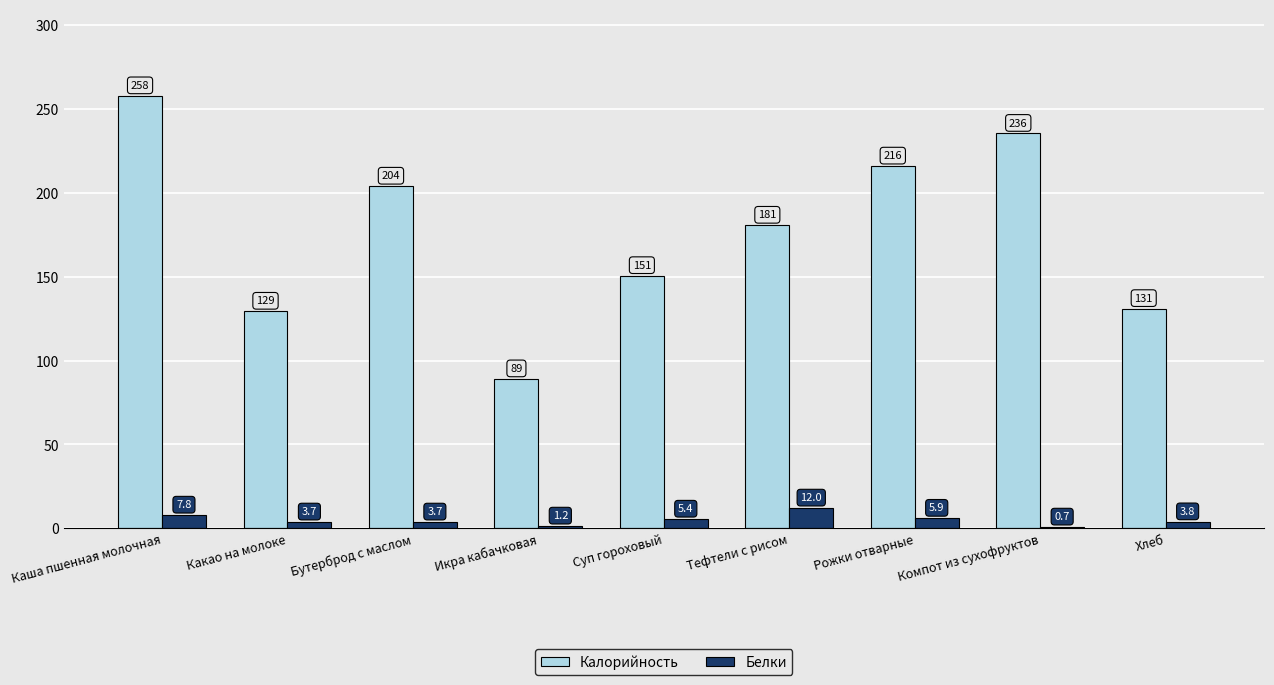

Which series changed the most between Каша пшенная молочная and Икра кабачковая?

Калорийность